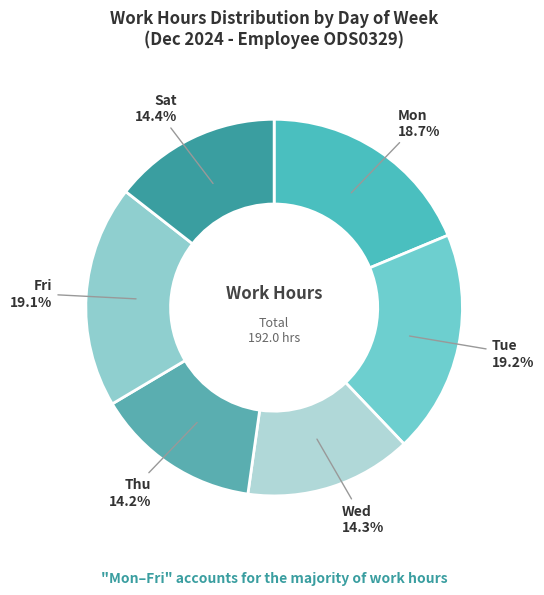

What percentage is NOT represented by Thu?

85.8%